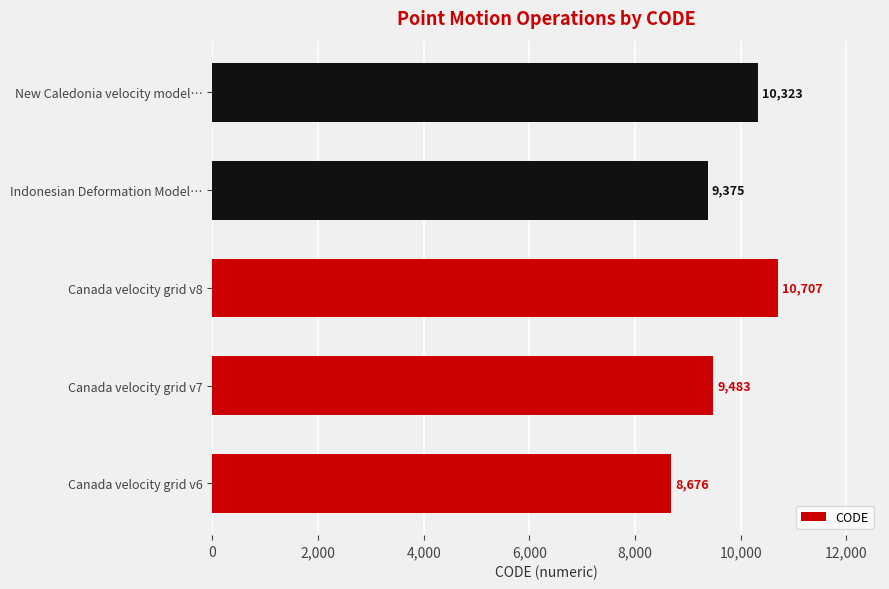

Where is the data nearest to the value 9691?

Canada velocity grid v7